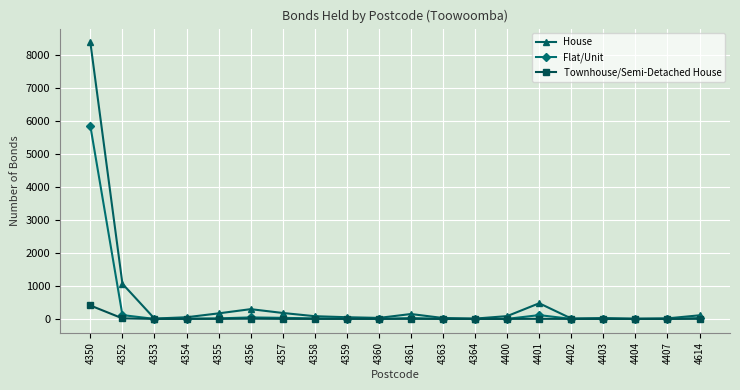

Which category has the highest value in the Townhouse/Semi-Detached House series?

4350